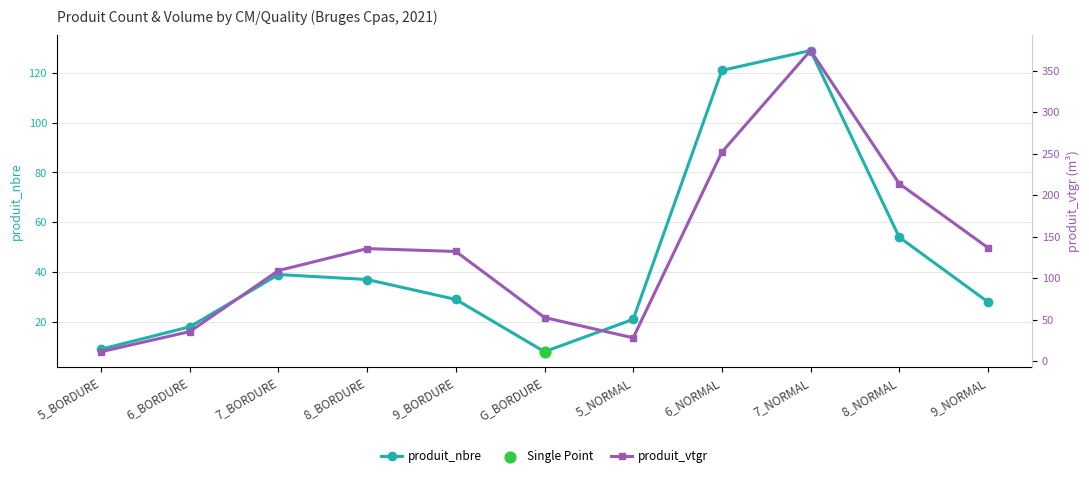

Which series has the widest spread of Y values?

produit_vtgr